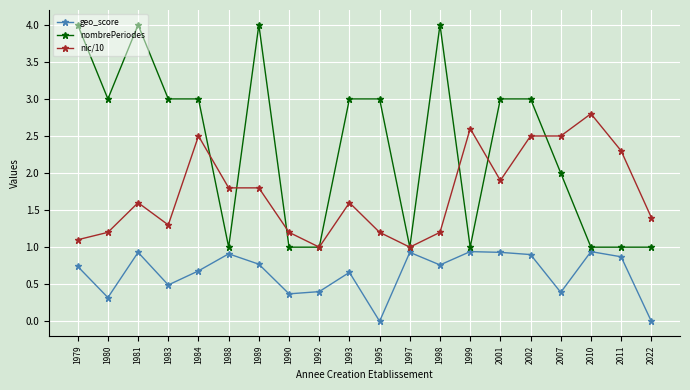

Is it true that nombrePeriodes equals 3.0 at 1980?

True